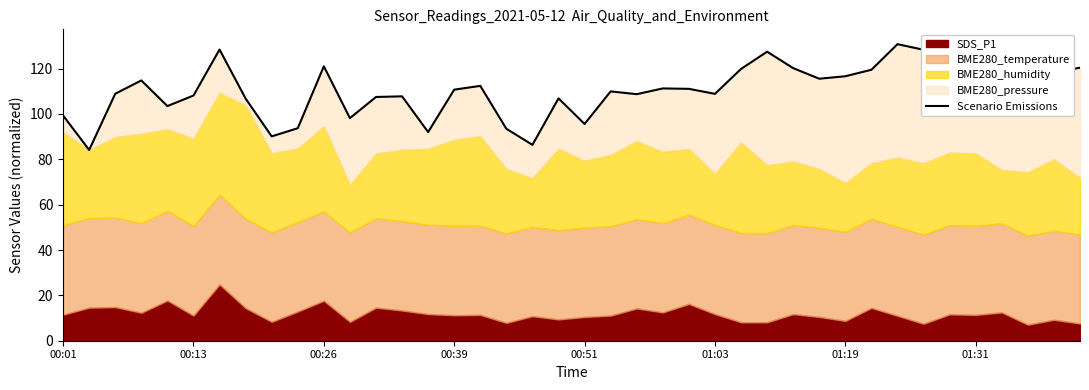

Which has a higher value, 01:31 or 00:51?

01:31